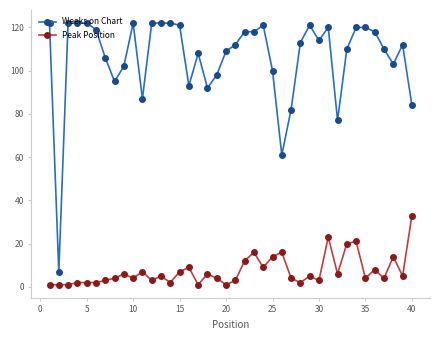

List the series in order of their peak value, highest first.

Weeks on Chart, Peak Position